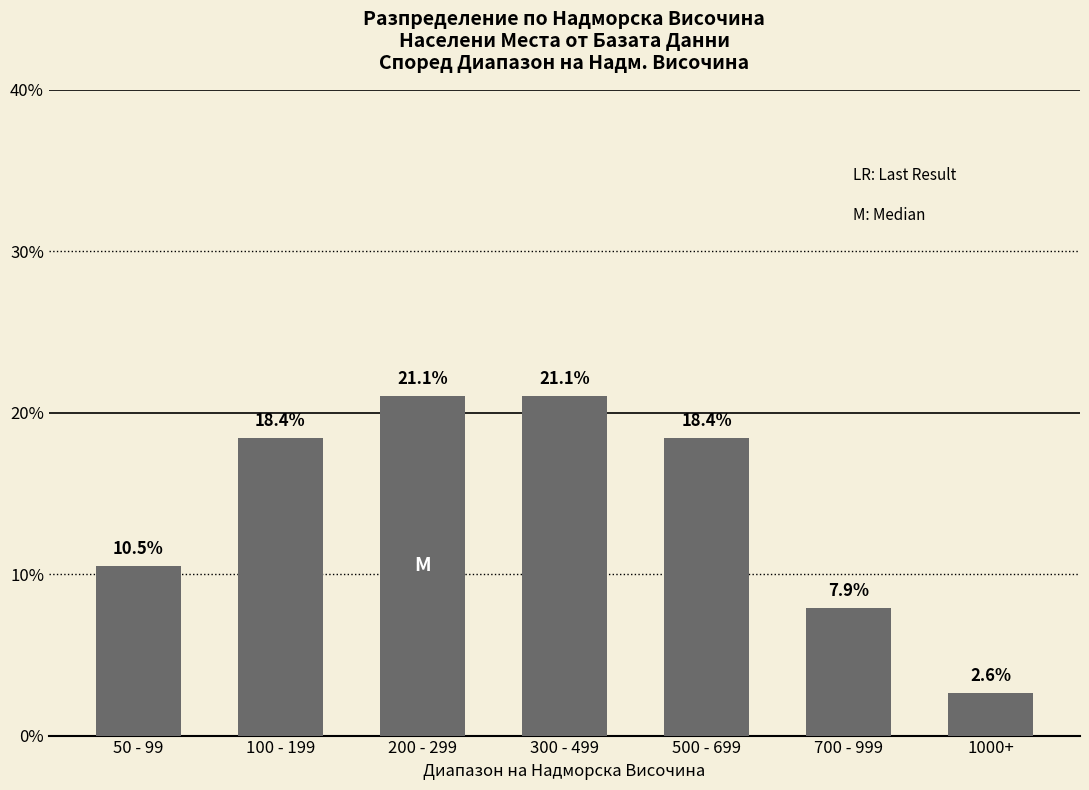

Are the bars horizontal?

No